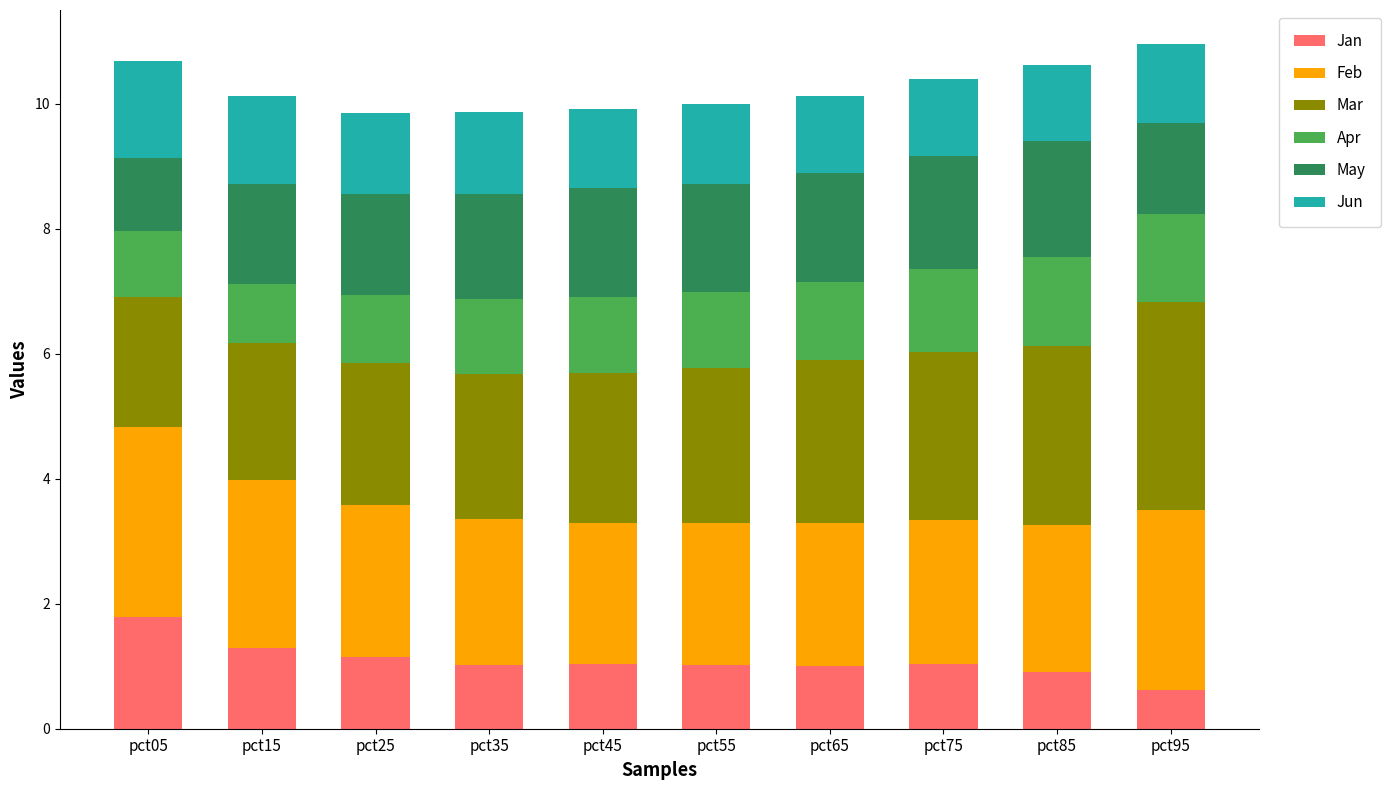

Which category has the highest value in the Jan series?

pct05